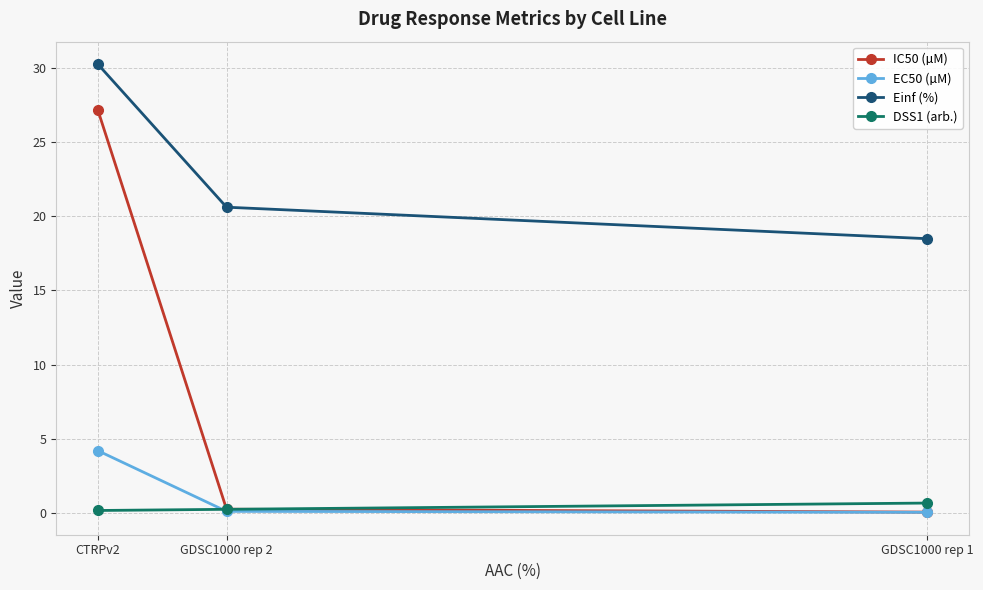

The Einf (%) series shows 30.3 at CTRPv2. True or false?

True